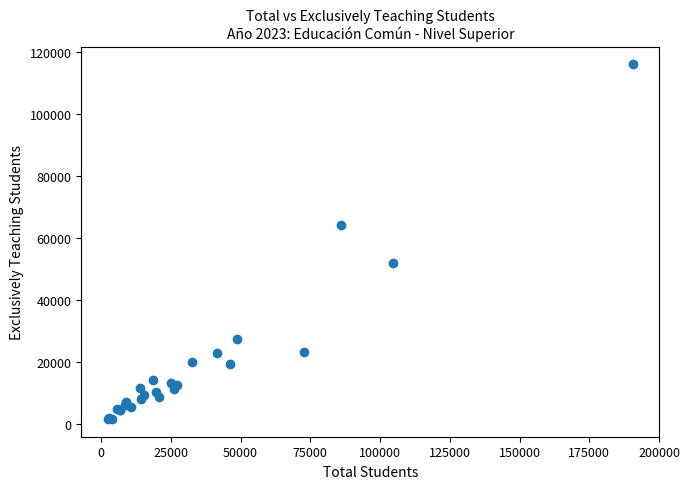

What Y value in the scatter plot is closest to 58697?

64161